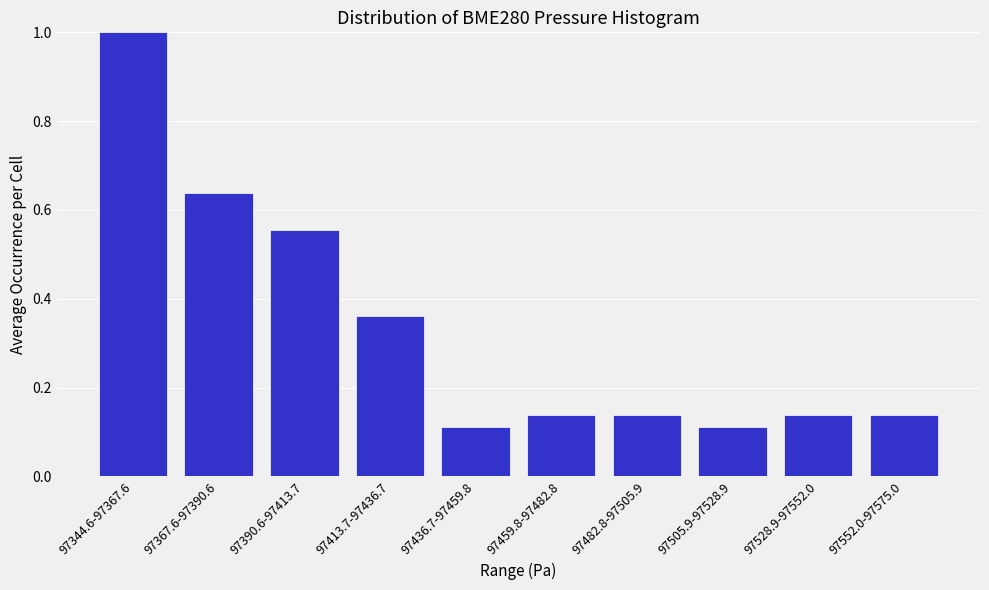

The chart shows a value of 0.2 at 97459.8-97482.8. True or false?

False